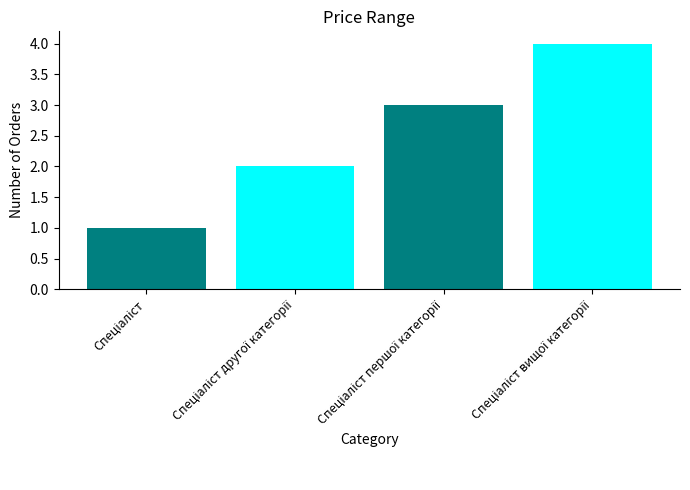

What is the sum of all values?

10